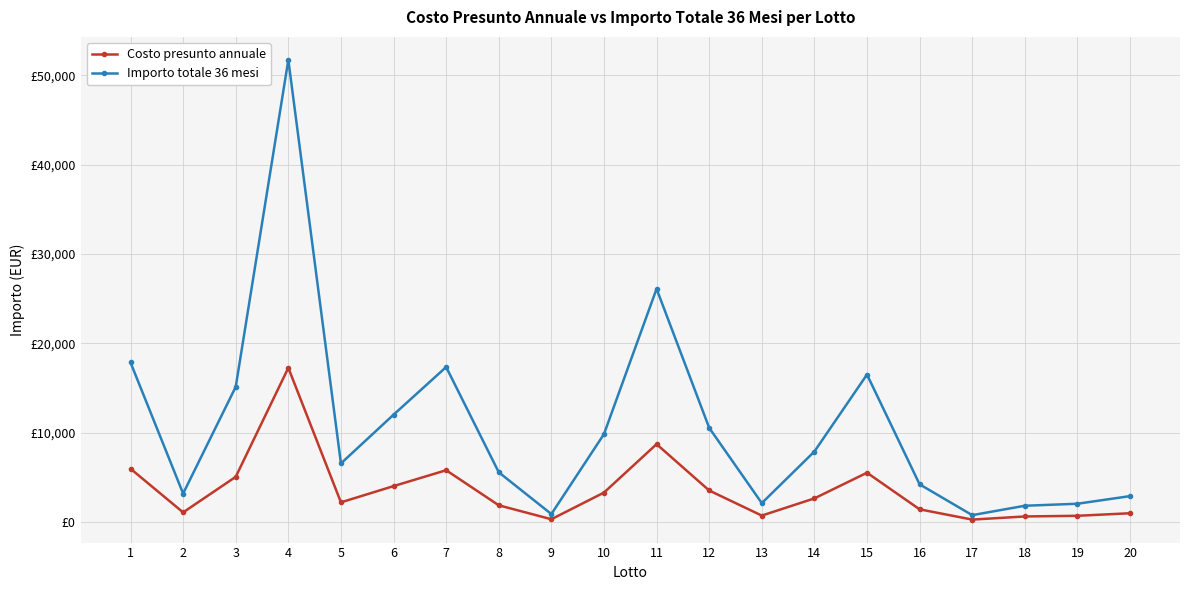

At which label does Costo presunto annuale first exceed 2625?

1